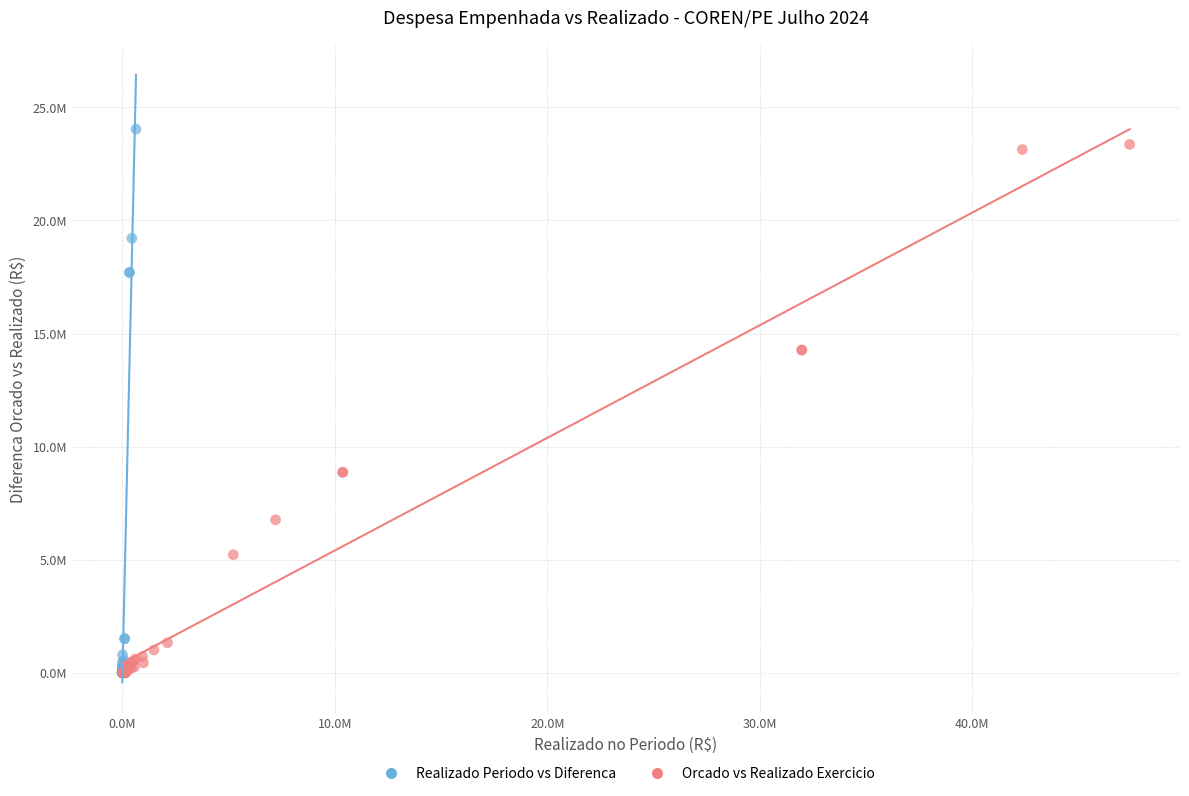

What are all the series names shown in the legend?

Realizado Periodo vs Diferenca, Orcado vs Realizado Exercicio